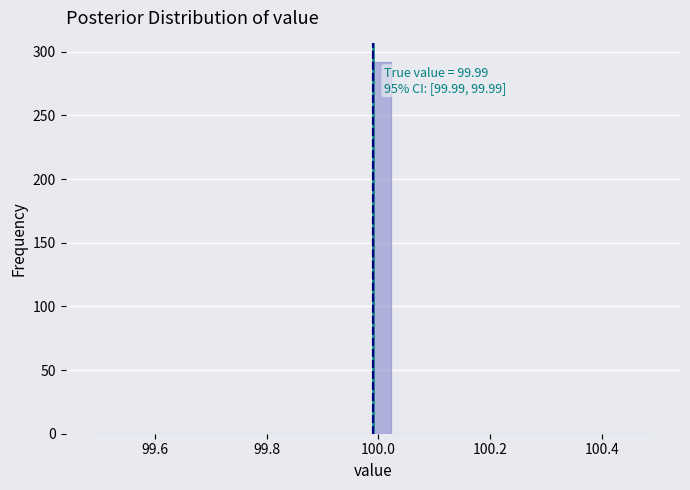

Around what value on the x-axis is the tallest bar? Give the approximate position of its centre, as read against the axis.

100.00